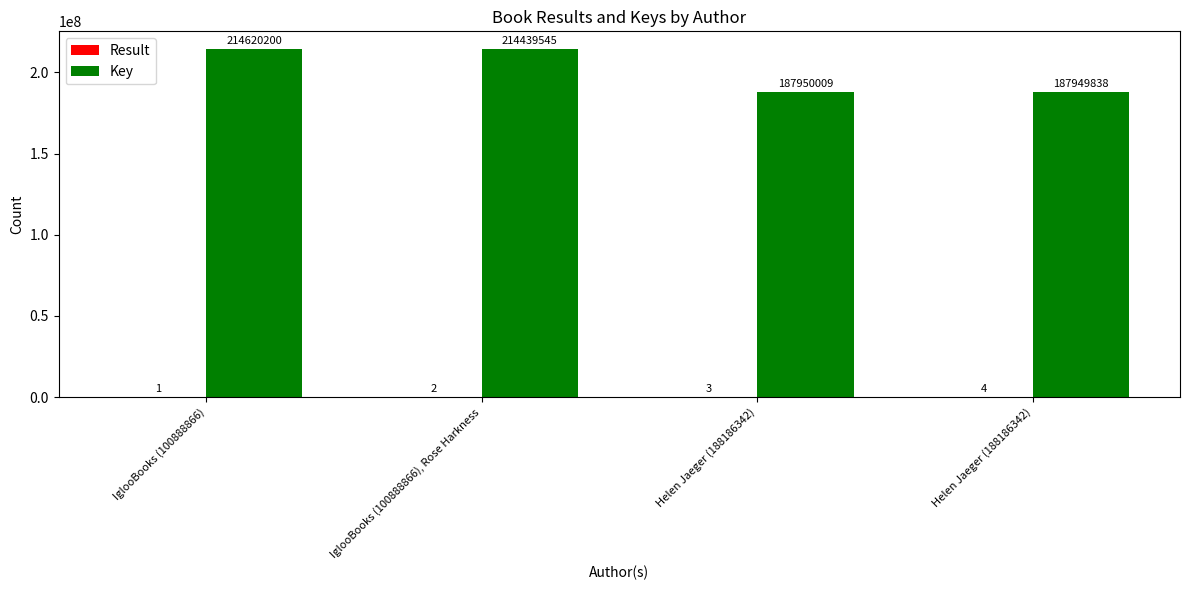

Count the number of data series in this chart.

2